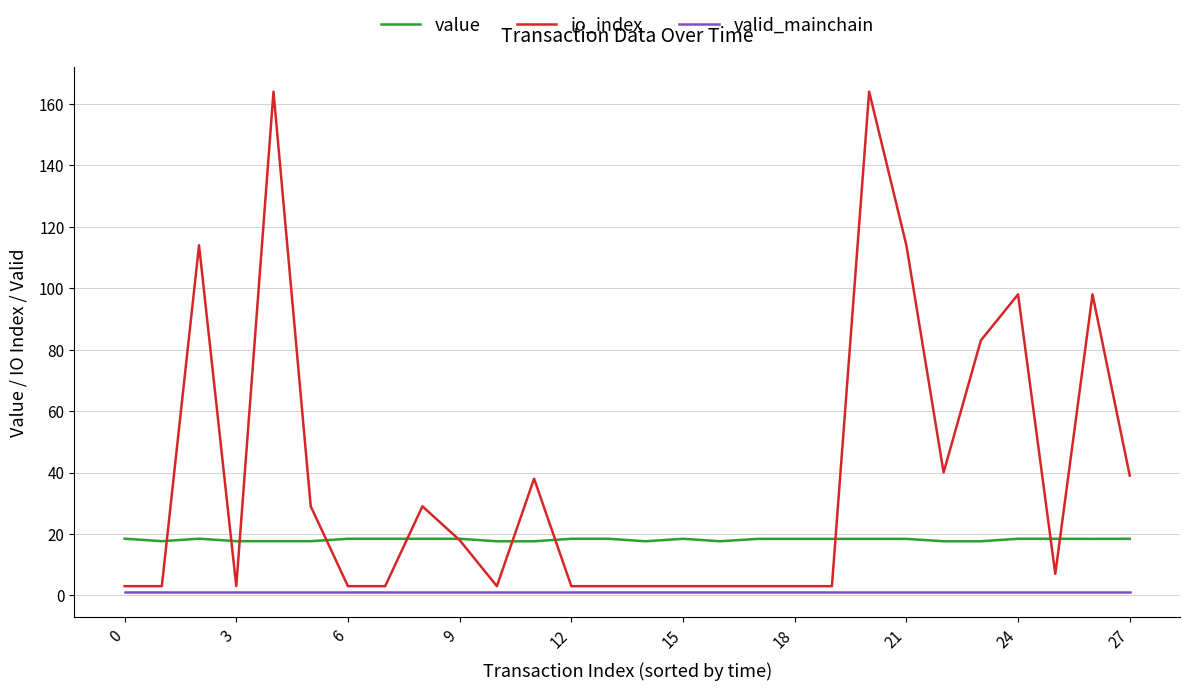

True or false: io_index and valid_mainchain intersect in this chart.

False